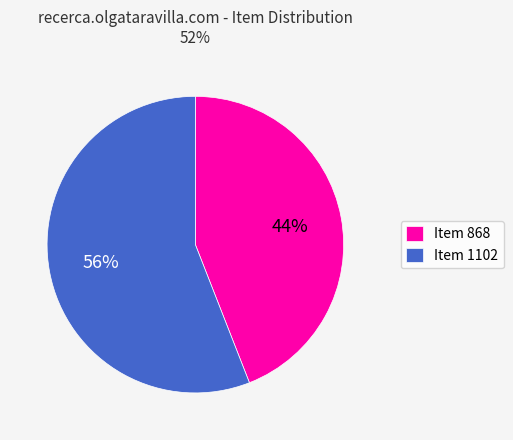

Rank the categories by value from highest to lowest.

Item 1102, Item 868